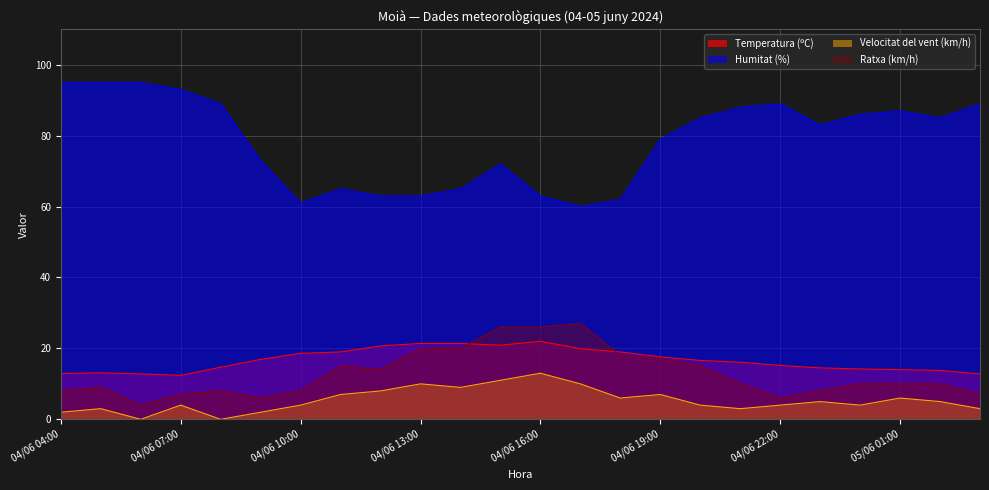

The Humitat (%) series shows 85.0 at 04/06 20:00. True or false?

True